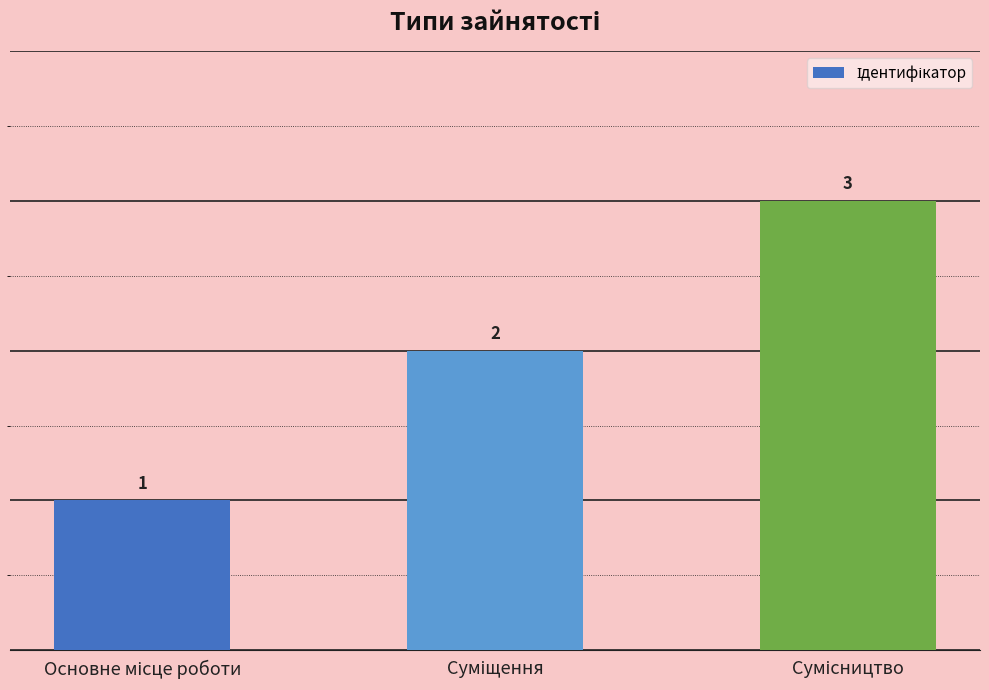

What is the greatest value displayed?

3